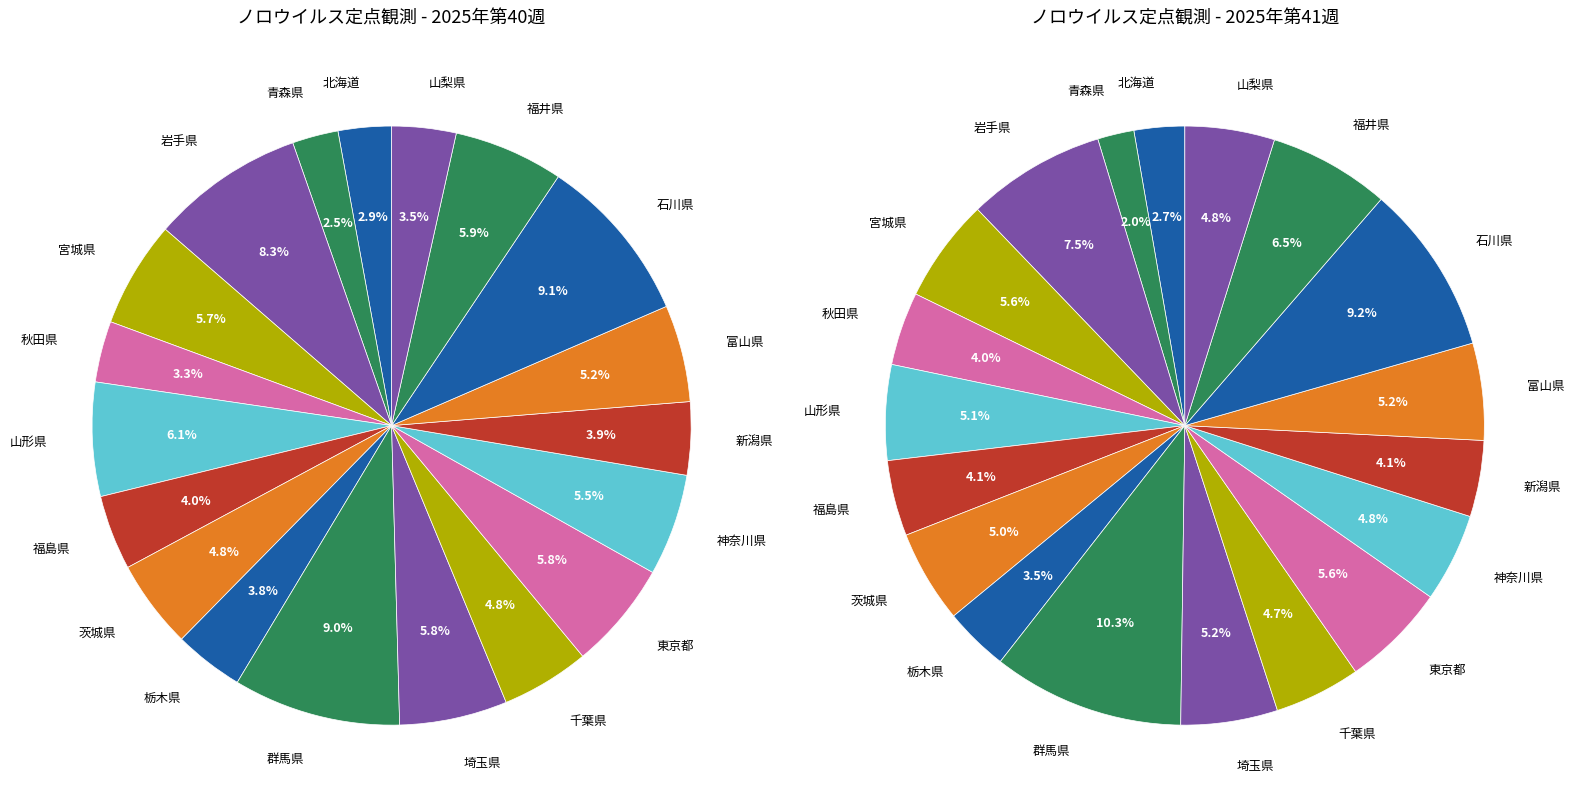

To the nearest percent, what is the combined percentage of 茨城県 and 富山県?

10%